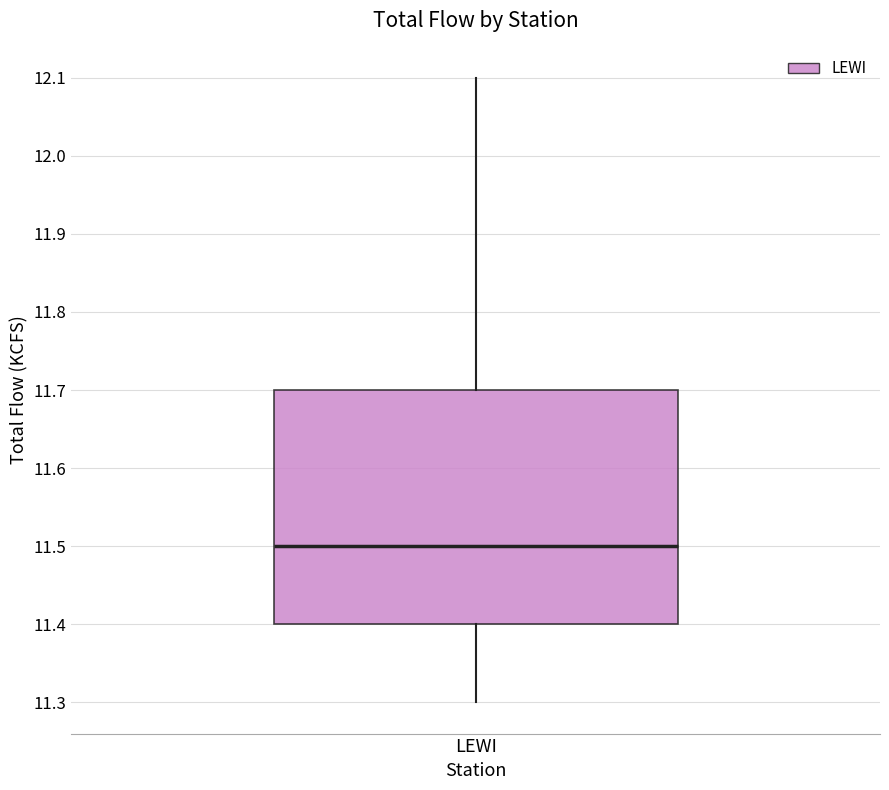

Transcribe this box plot: give where the median line is, the range the box spans, and where the two whiskers end, as read against the y-axis. The values are not printed on the chart, so give them approximately, as read against the axis.

median 11.5, box 11.4 to 11.7, whiskers 11.3 to 12.1